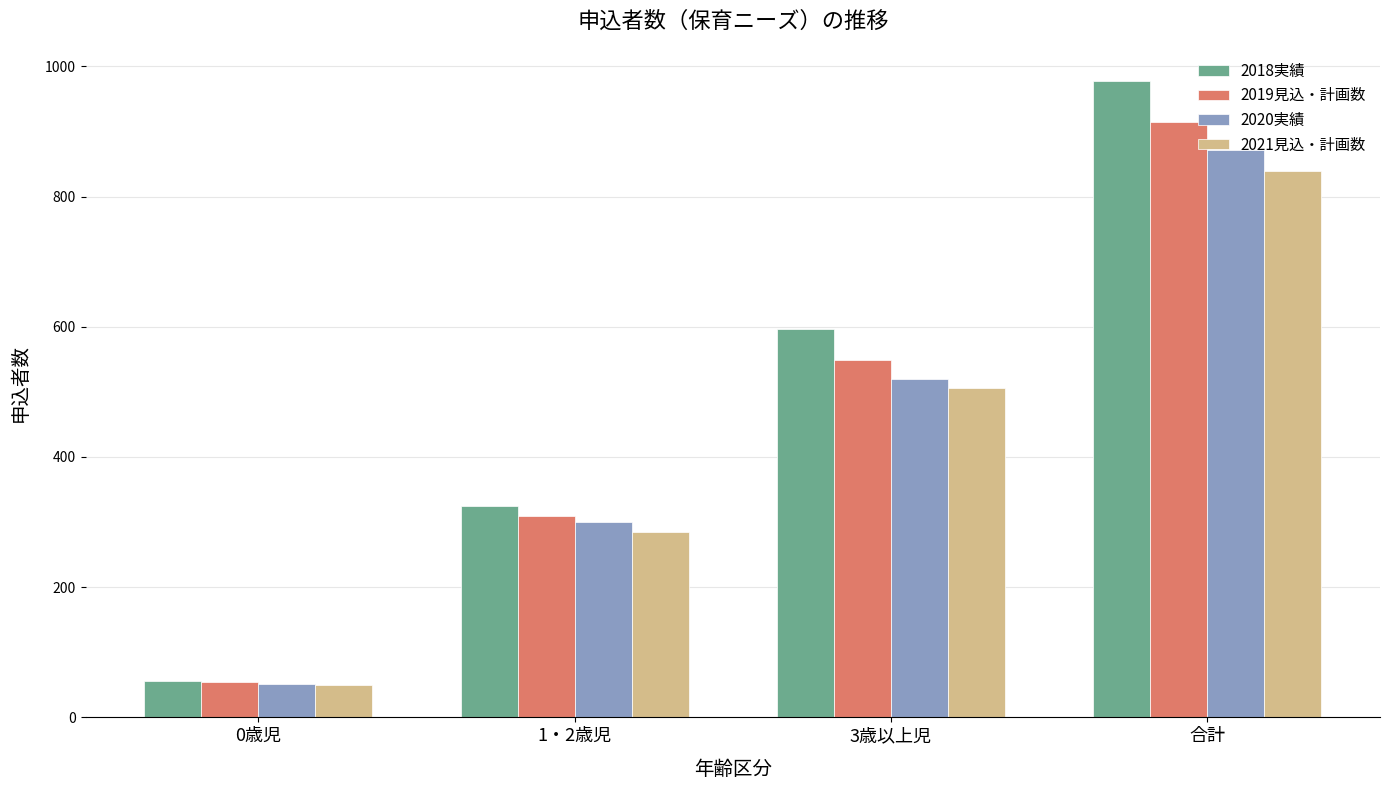

What is the sum of all 2021見込・計画数 values?

1680